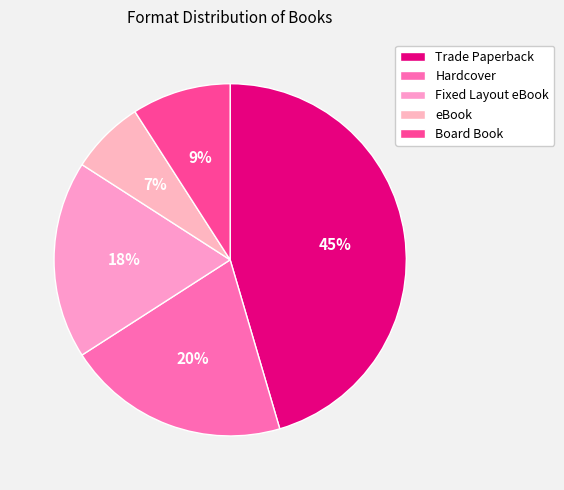

To the nearest percent, what is the difference between the Hardcover and Board Book slice percentages?

11%